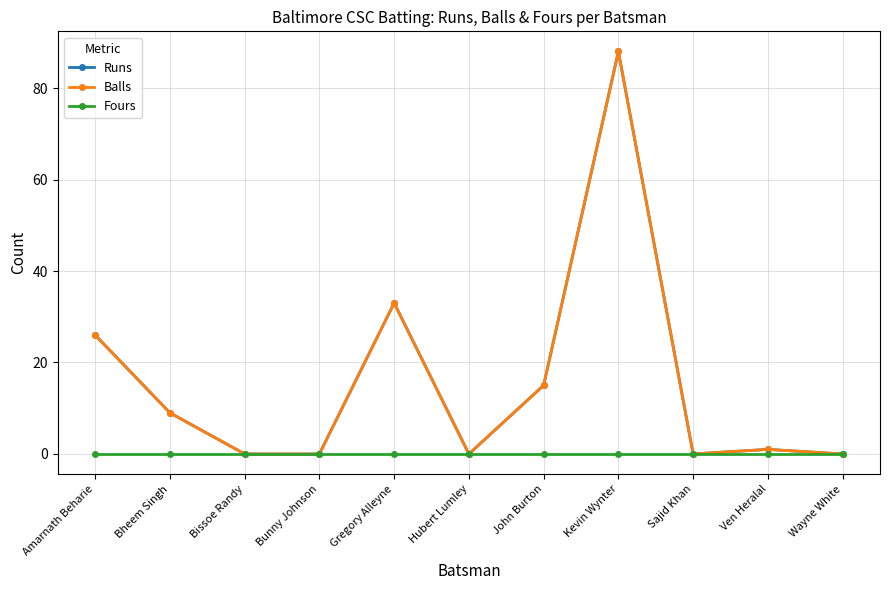

What is the spread (max minus min) of values at Kevin Wynter?

88